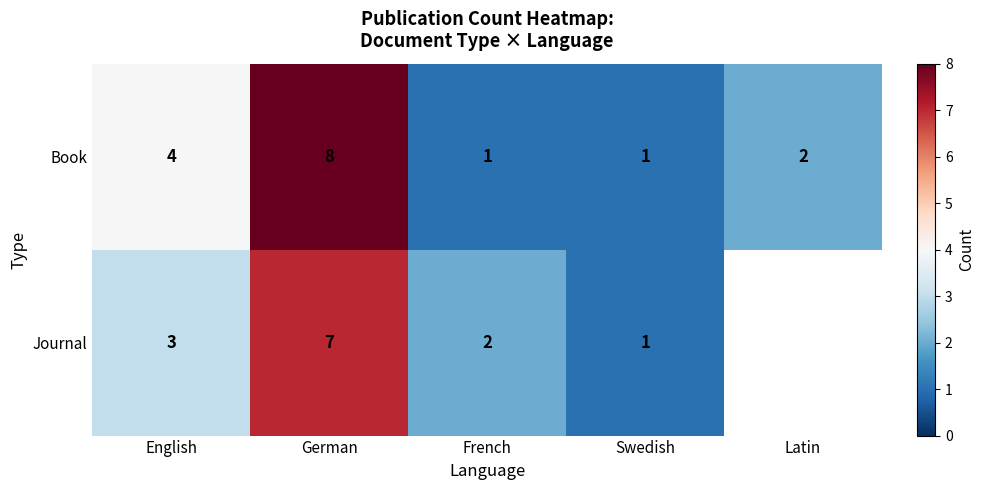

How many Book values are between 1 and 4?

4